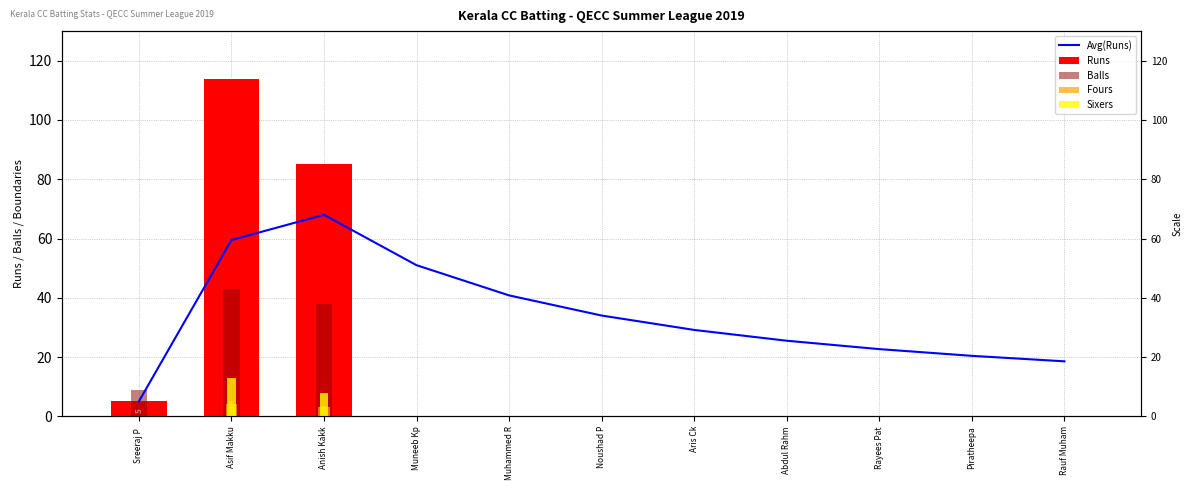

Is the value of Balls at Noushad P greater than the value of Sixers at Abdul Rahm?

No